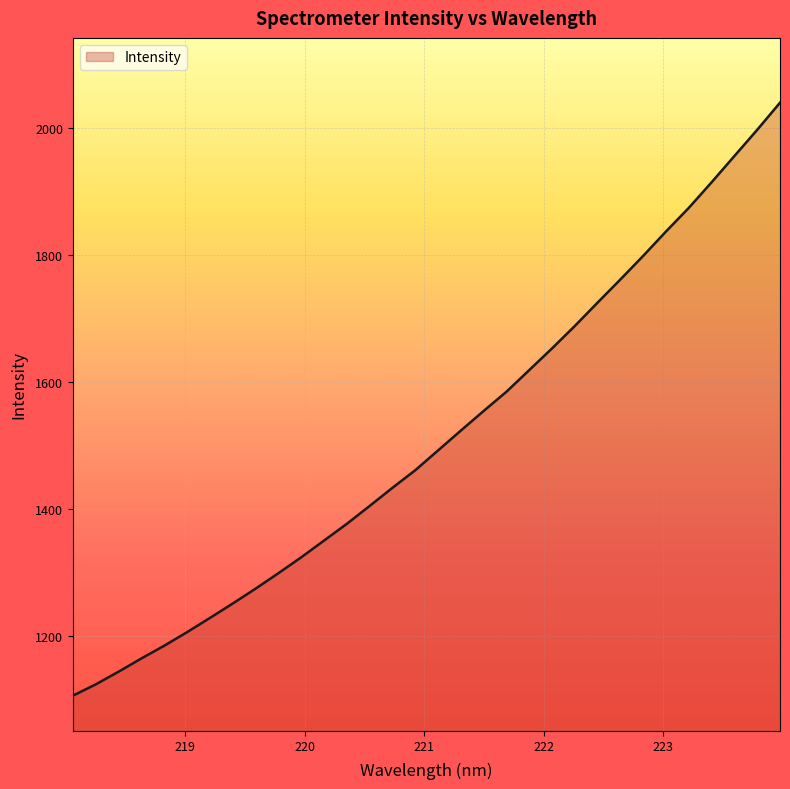

What is the minimum value shown in the chart?

1106.8